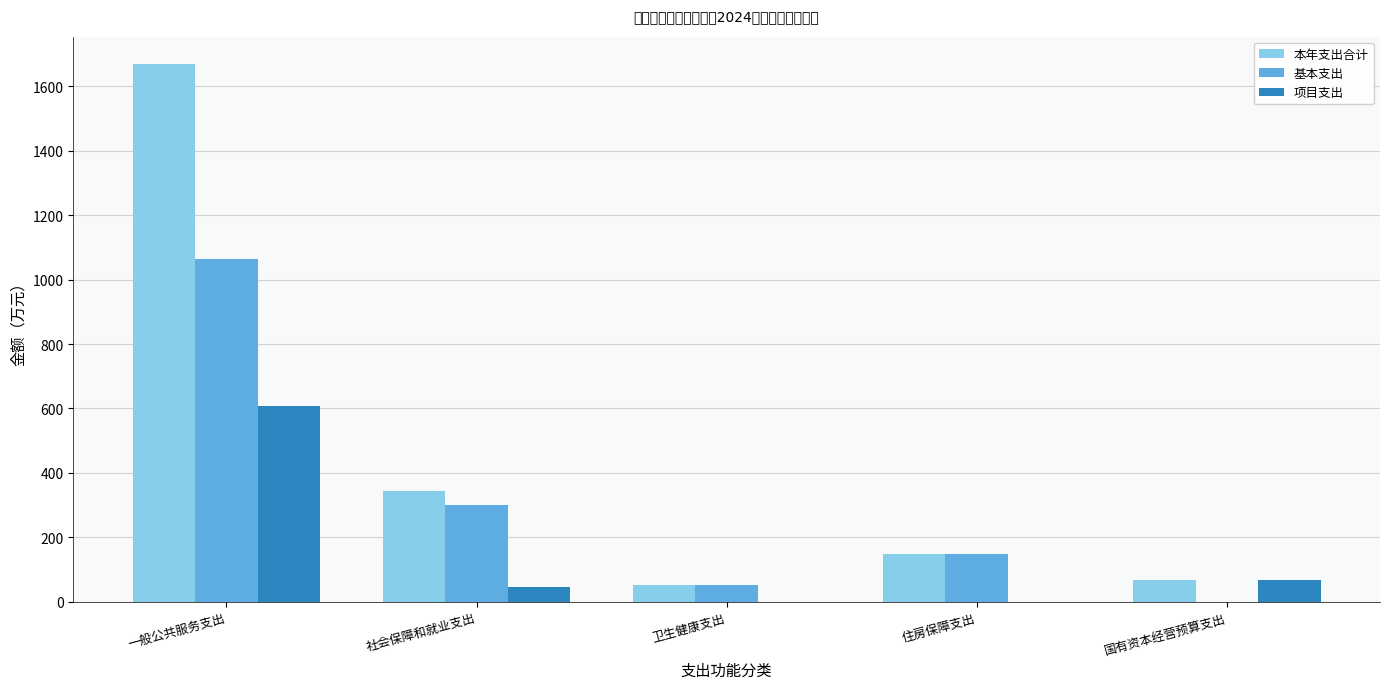

How many data points does each series have?

5